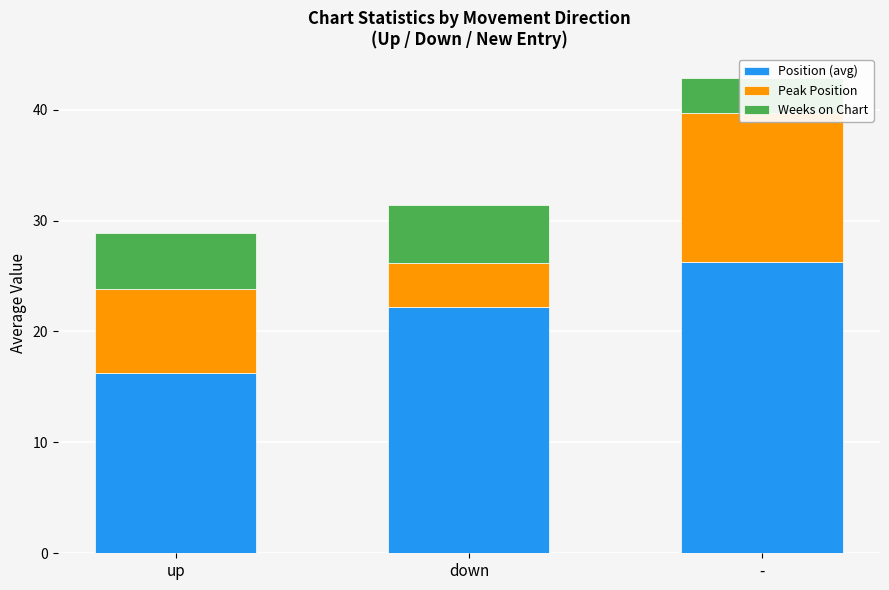

What is the total value across all series at up?

28.9